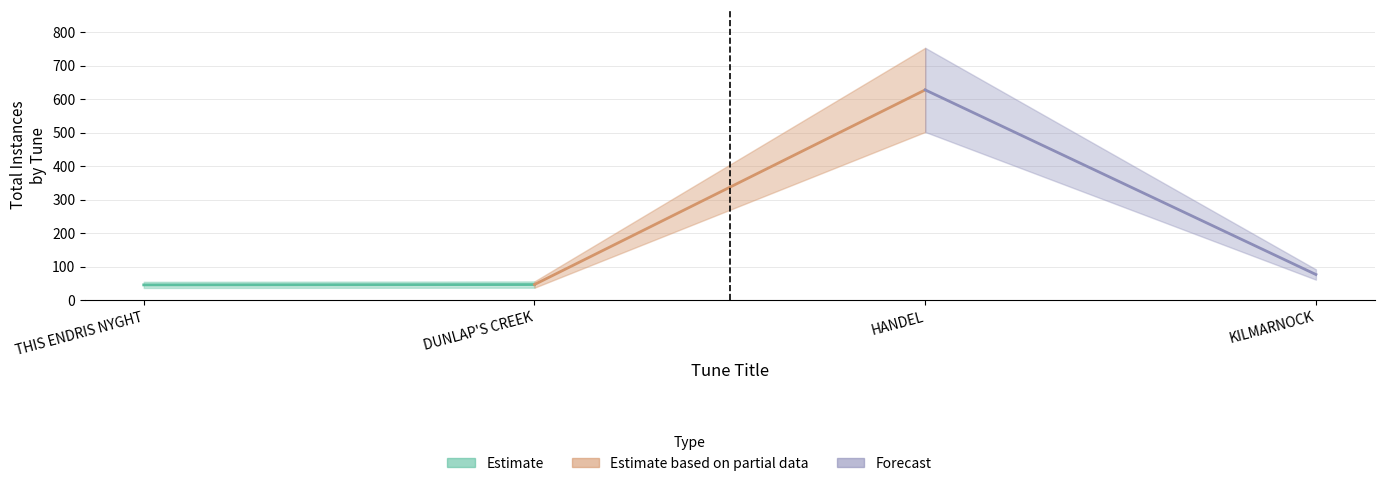

What is the difference between the values at HANDEL and KILMARNOCK?

551